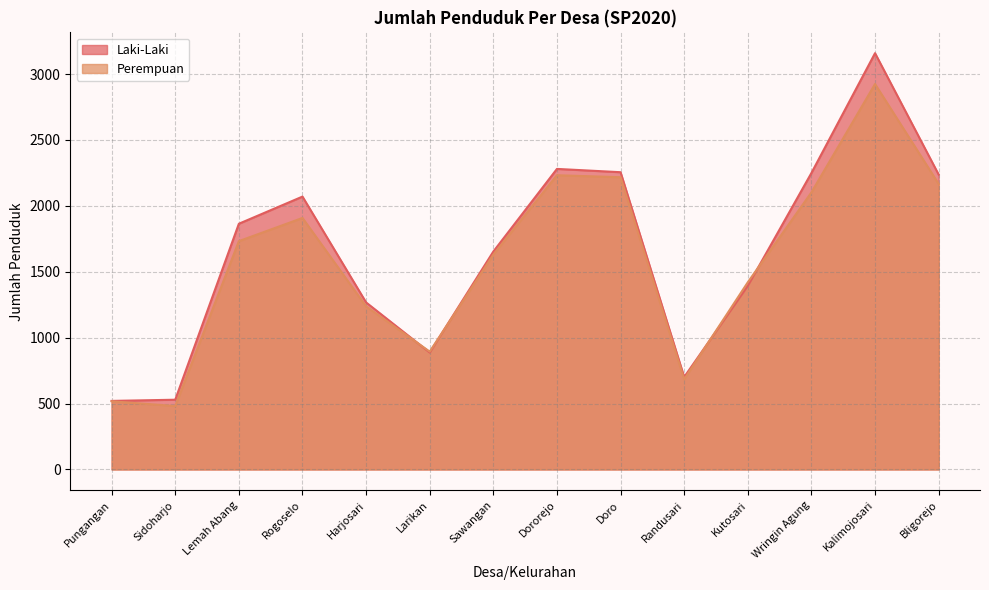

What is the difference between the highest and lowest values at Doro?

38